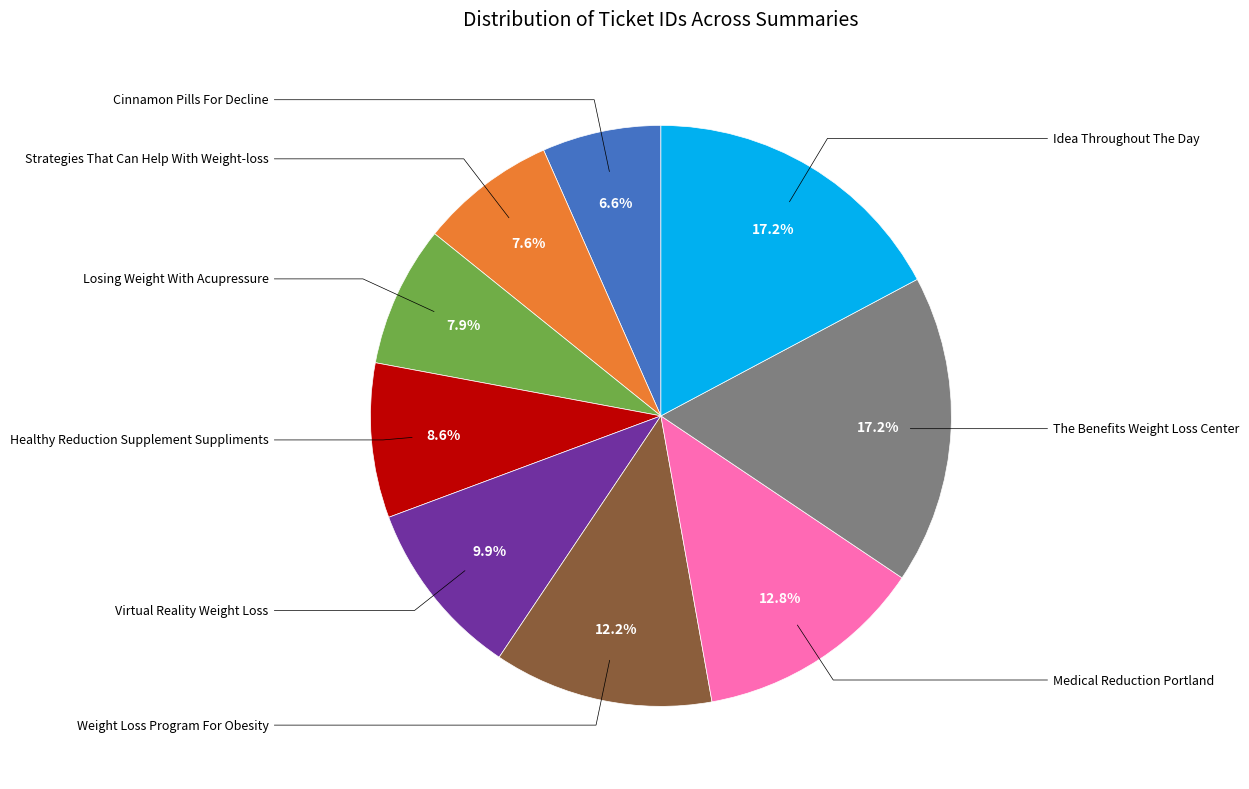

Is there any slice that represents more than half of the pie?

No